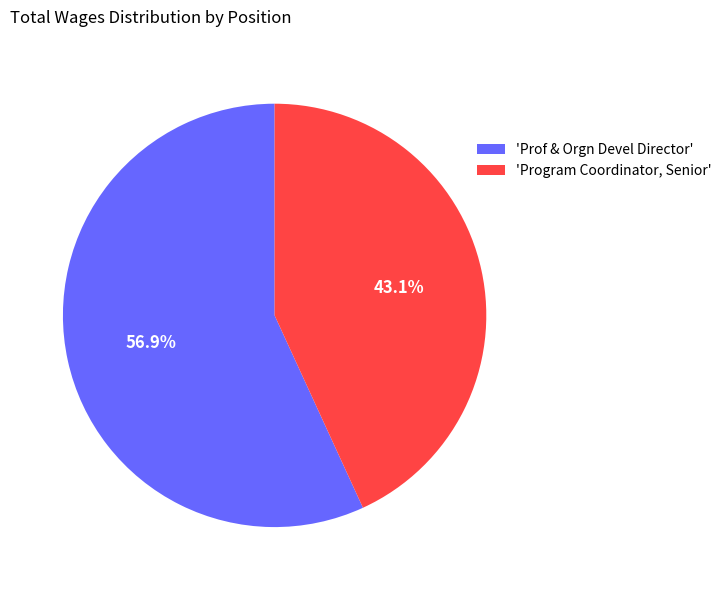

What is the majority slice?

'Prof & Orgn Devel Director'